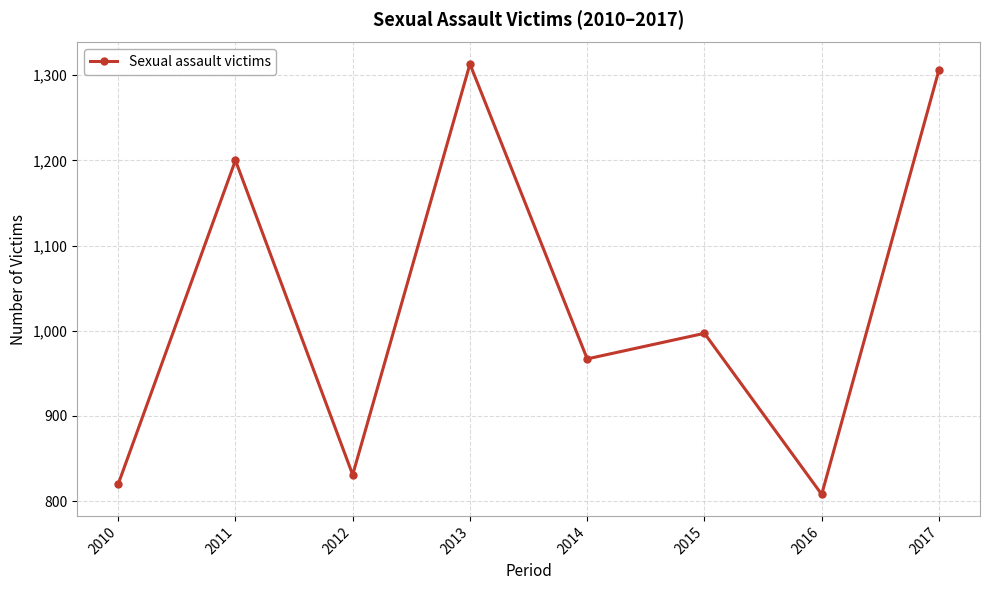

Approximately how many times larger is the value at 2015 compared to 2017?

0.8